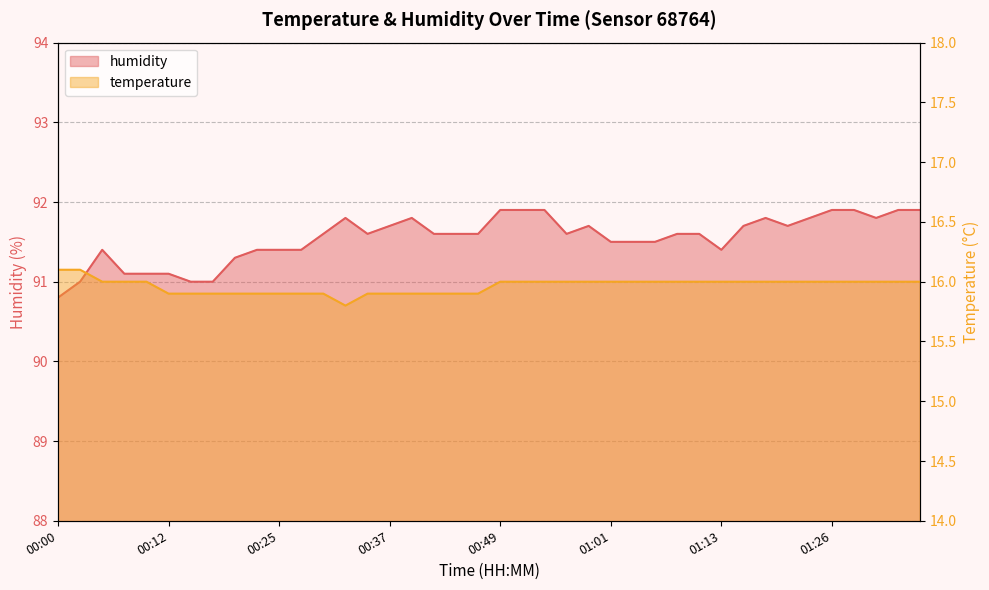

What position from the left is 00:59?

25